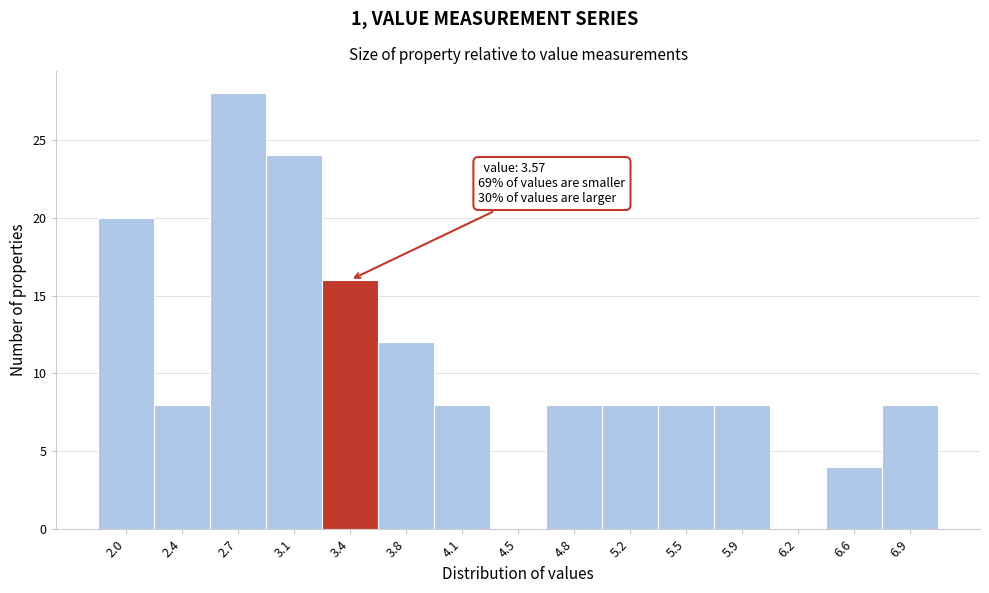

Reading right to left, list all the values displayed in this chart.

6.9=8	6.6=4	6.2=0	5.9=8	5.5=8	5.2=8	4.8=8	4.5=0	4.1=8	3.8=12	3.4=16	3.1=24	2.7=28	2.4=8	2.0=20